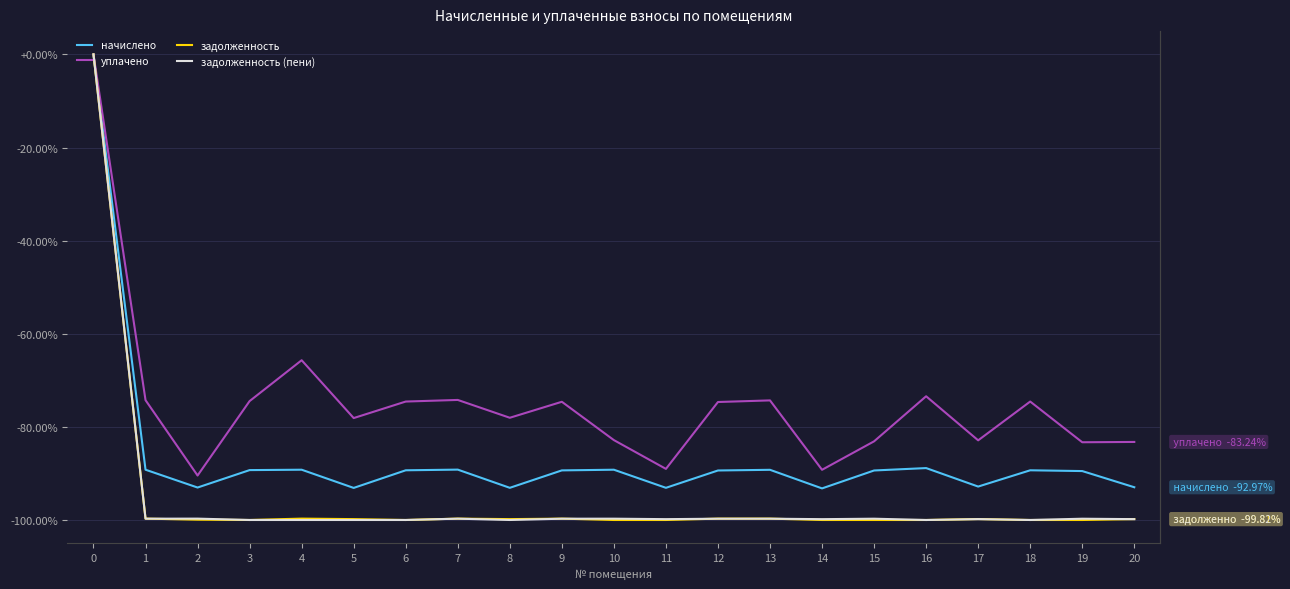

The value of задолженность (пени) at 17 is -99.8. True or false?

True